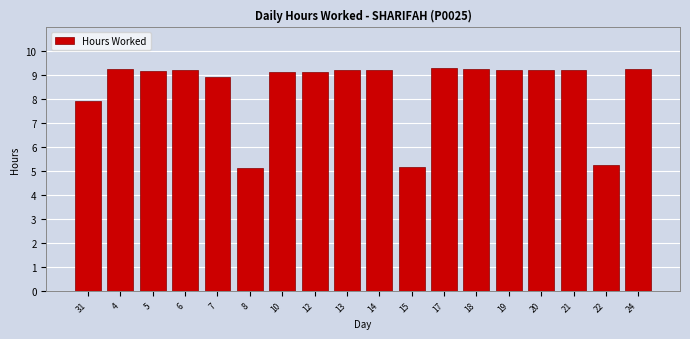

Is it true that the value at 5 is 16.3?

False